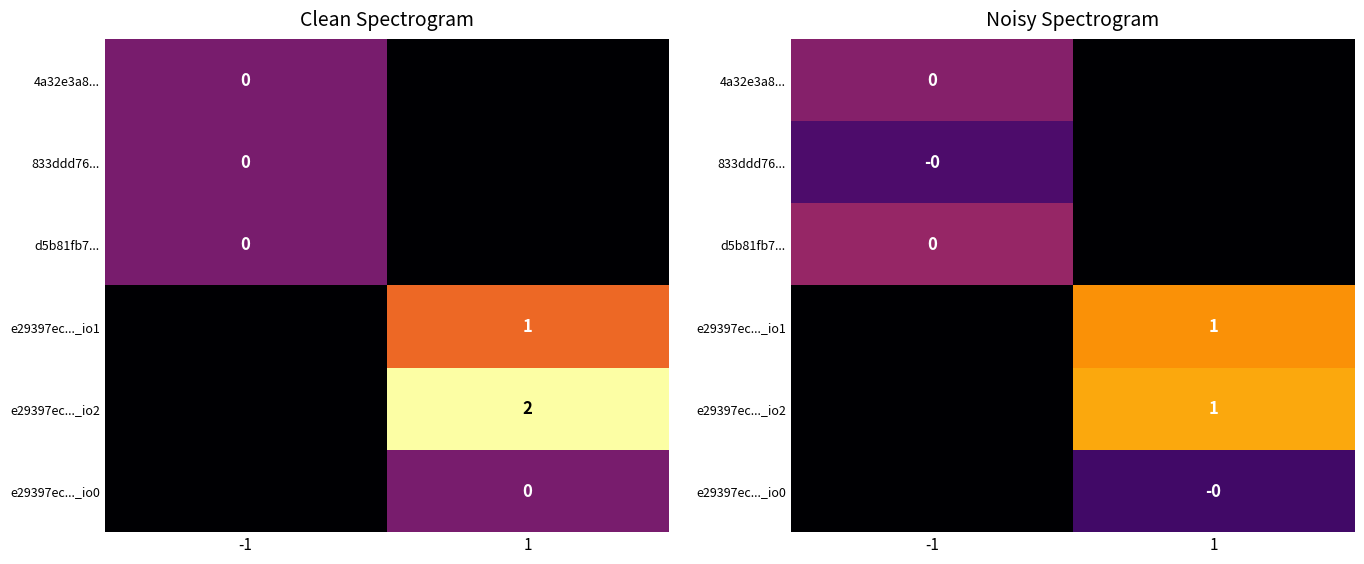

Is the value of e29397ec..._io0 at -1 greater than the value of 4a32e3a8... at -1?

No